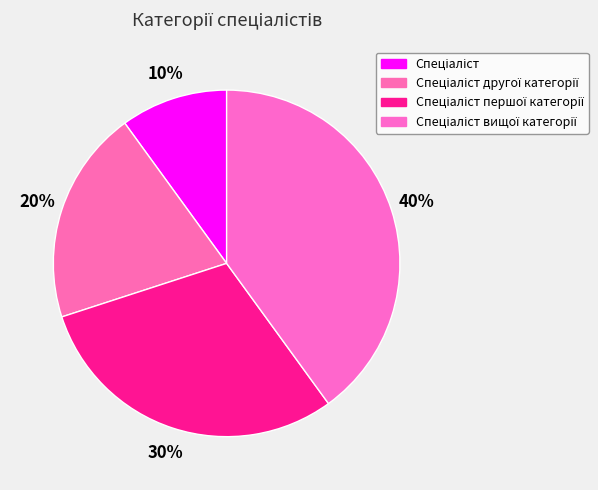

Do Спеціаліст другої категорії and Спеціаліст першої категорії together represent more than half of the pie?

No